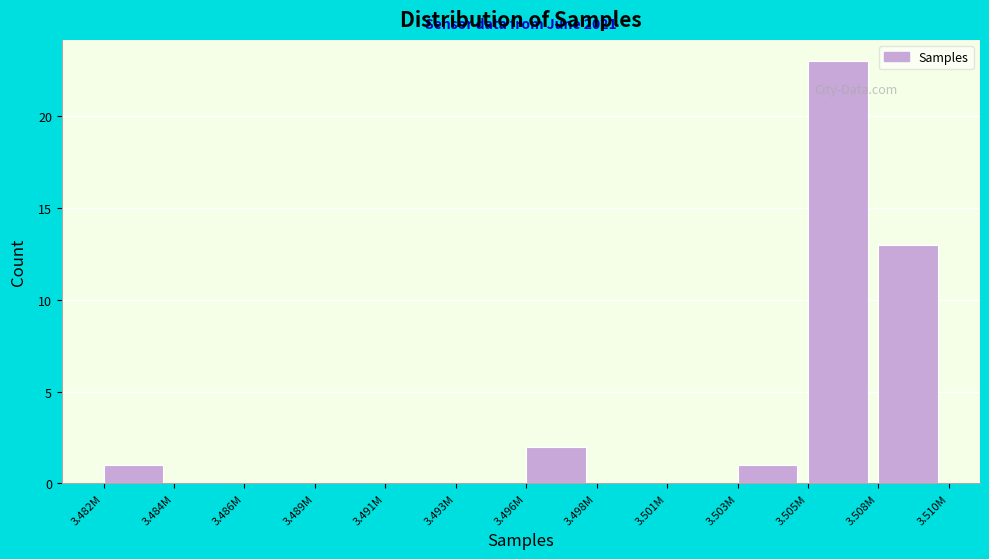

Reading right to left, transcribe all the data shown in this chart.

3.508M=13	3.505M=23	3.503M=1	3.501M=0	3.498M=0	3.496M=2	3.493M=0	3.491M=0	3.489M=0	3.486M=0	3.484M=0	3.482M=1